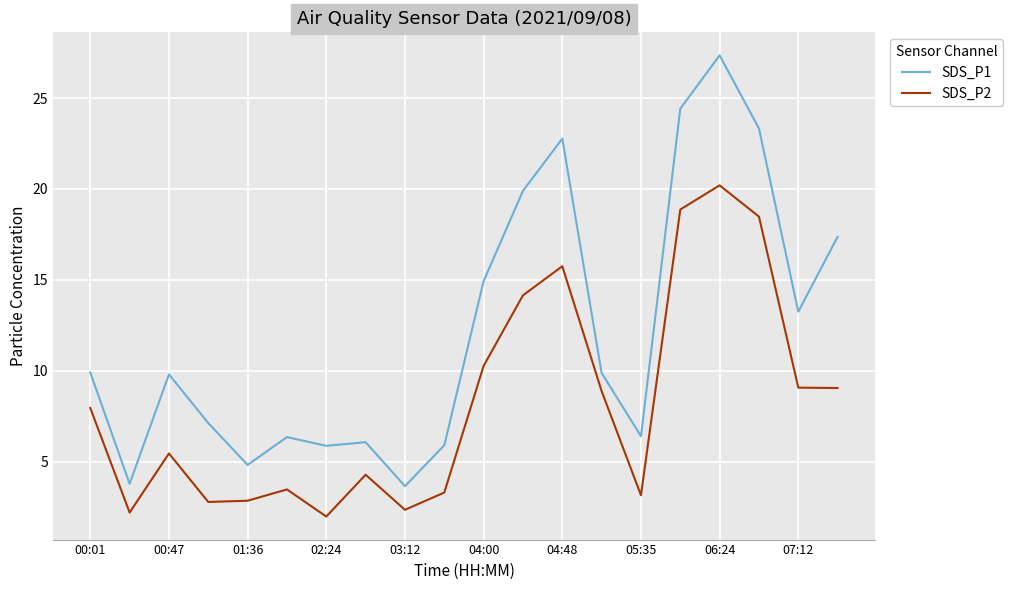

Rank the series by their maximum value, from highest to lowest.

SDS_P1, SDS_P2